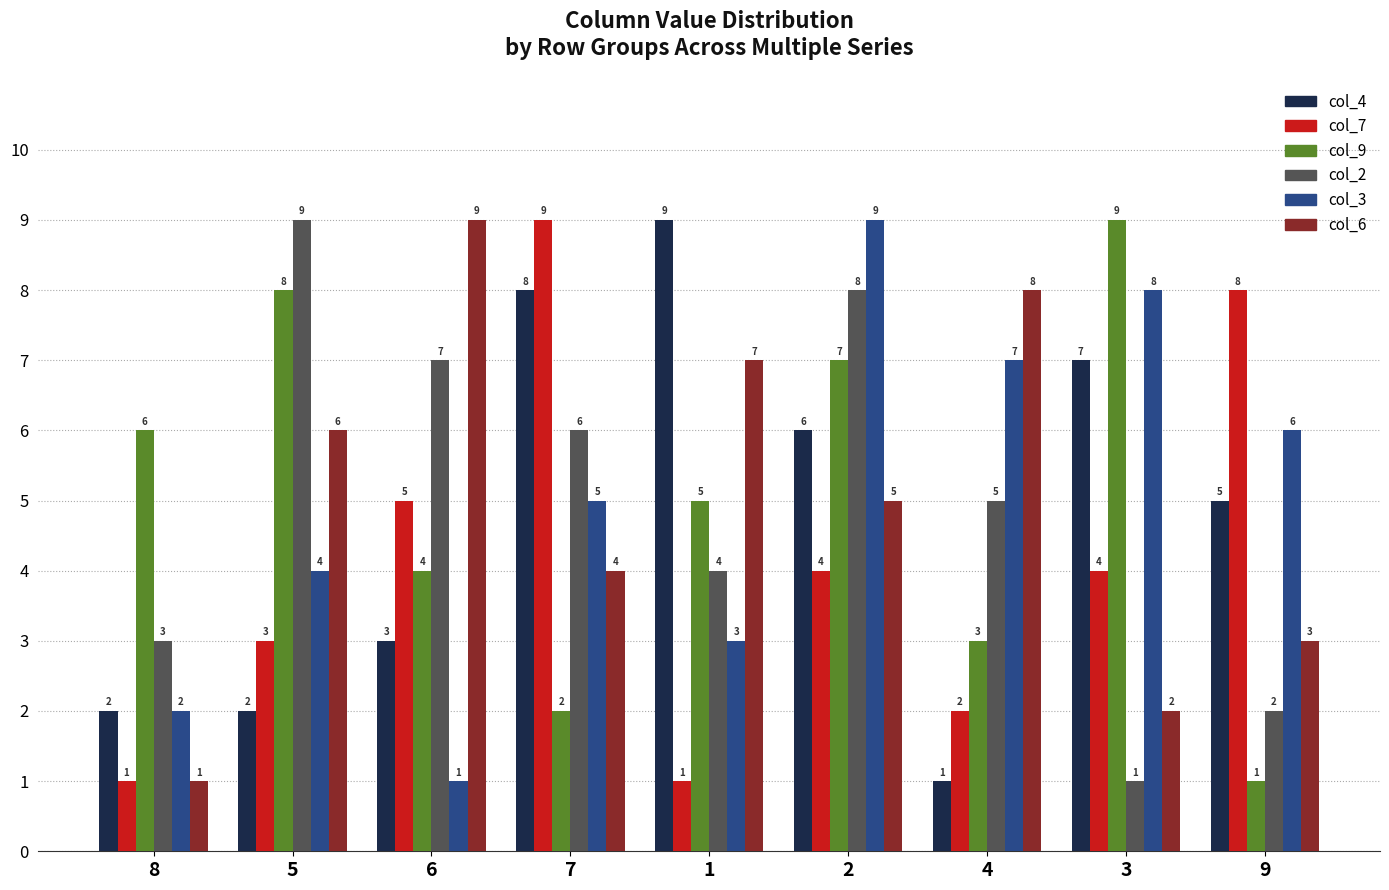

Reading left to right, transcribe all the data shown in this chart.

col_4: 8=2	5=2	6=3	7=8	1=9	2=6	4=1	3=7	9=5
col_7: 8=1	5=3	6=5	7=9	1=1	2=4	4=2	3=4	9=8
col_9: 8=6	5=8	6=4	7=2	1=5	2=7	4=3	3=9	9=1
col_2: 8=3	5=9	6=7	7=6	1=4	2=8	4=5	3=1	9=2
col_3: 8=2	5=4	6=1	7=5	1=3	2=9	4=7	3=8	9=6
col_6: 8=1	5=6	6=9	7=4	1=7	2=5	4=8	3=2	9=3